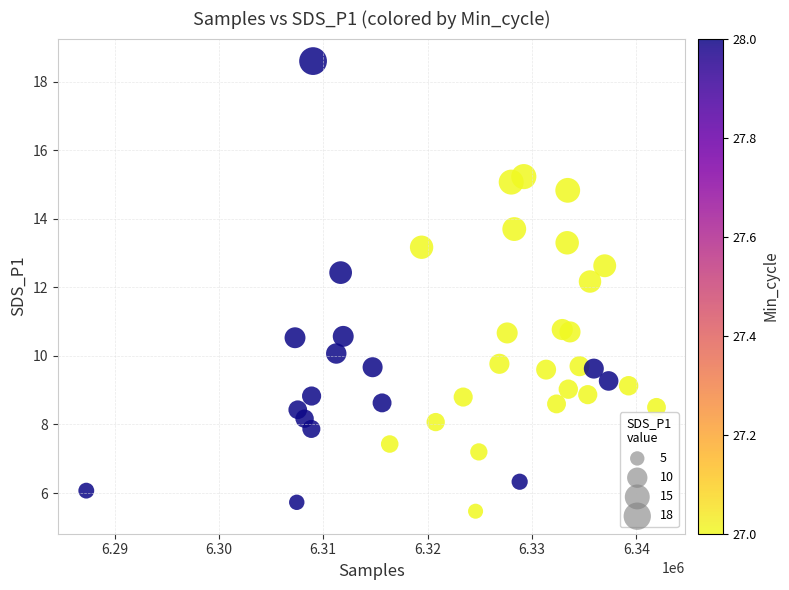

What is the range of Y values (max minus min)?

13.1